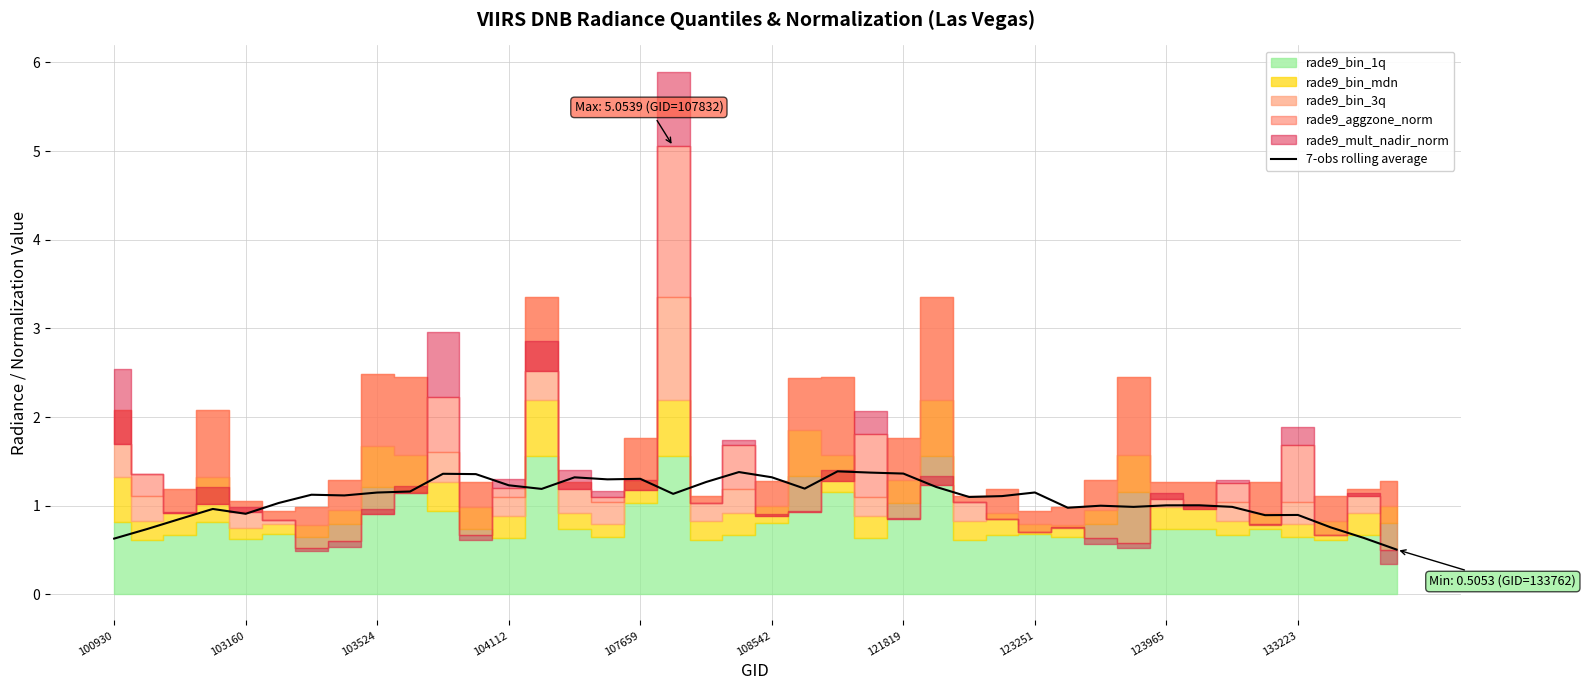

Reading left to right, extract all data points from this chart.

0.6	0.7	0.9	1.0	0.9	1.0	1.1	1.1	1.1	1.2	1.4	1.4	1.2	1.2	1.3	1.3	1.3	1.1	1.3	1.4	1.3	1.2	1.4	1.4	1.4	1.2	1.1	1.1	1.1	1.0	1.0	1.0	1.0	1.0	1.0	0.9	0.9	0.8	0.6	0.5